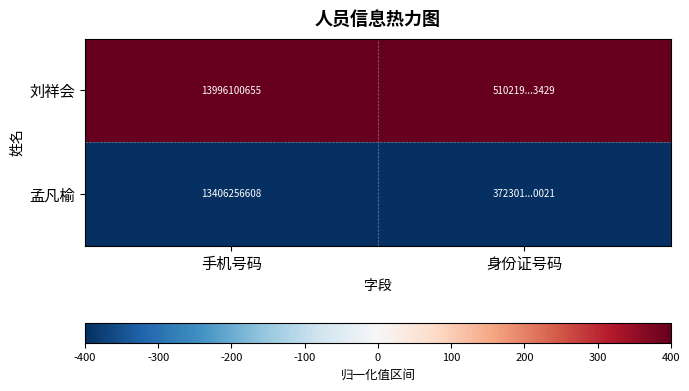

How many distinct data groups are displayed?

2